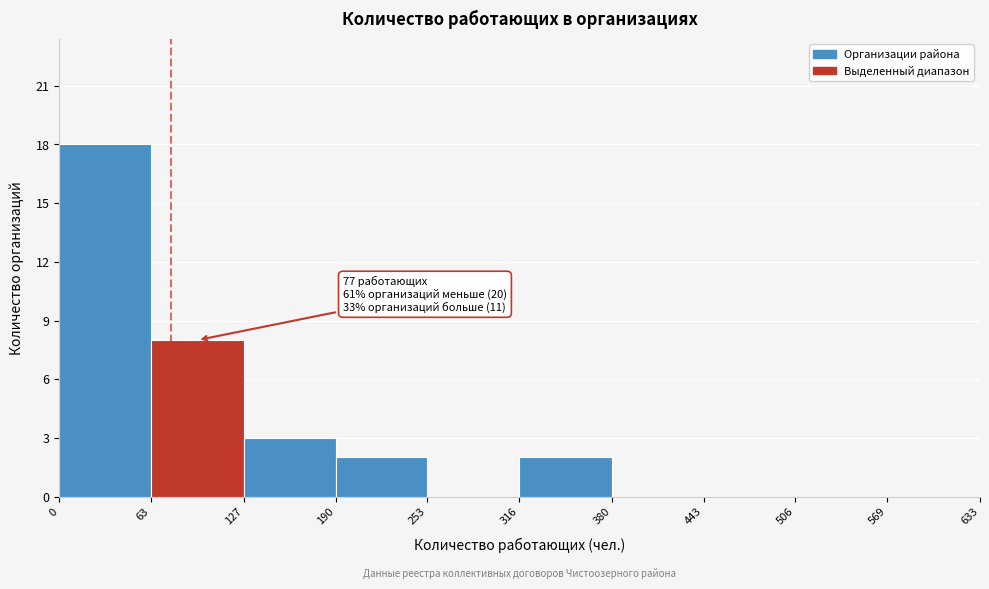

Over which range of the x-axis is the bar tallest?

0 to 63